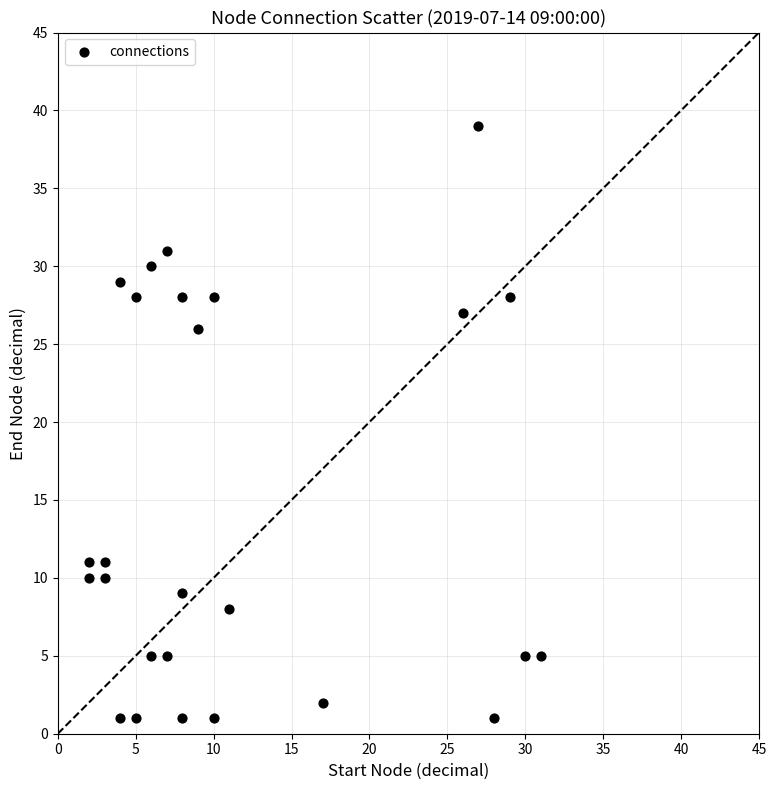

What Y value in the scatter plot is closest to 20?

26